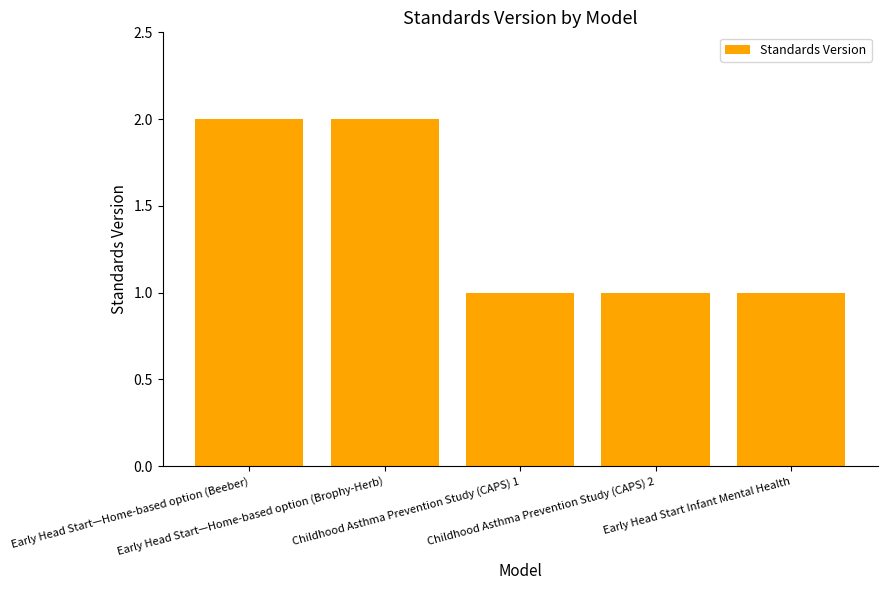

What is the difference between the maximum and minimum values?

1